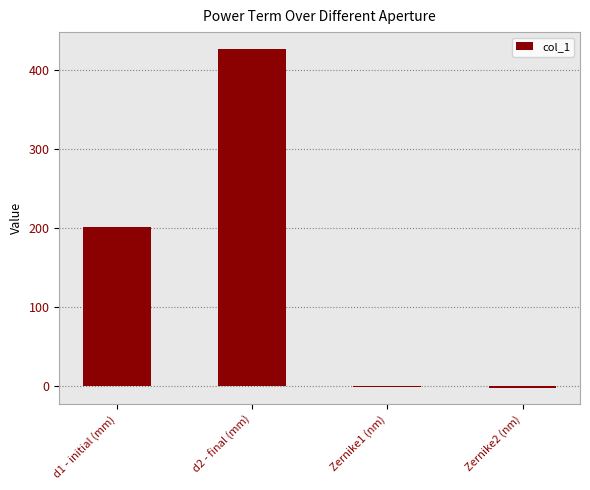

What is the sum of all values?

625.2